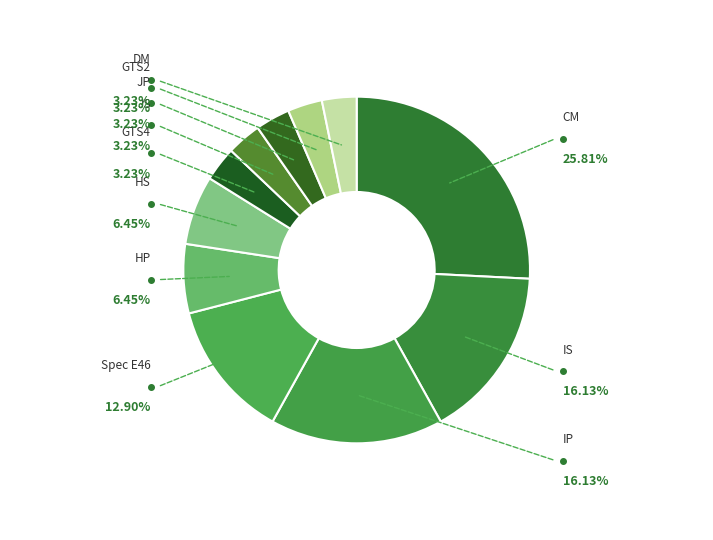

To the nearest percent, what portion does HP represent?

6%